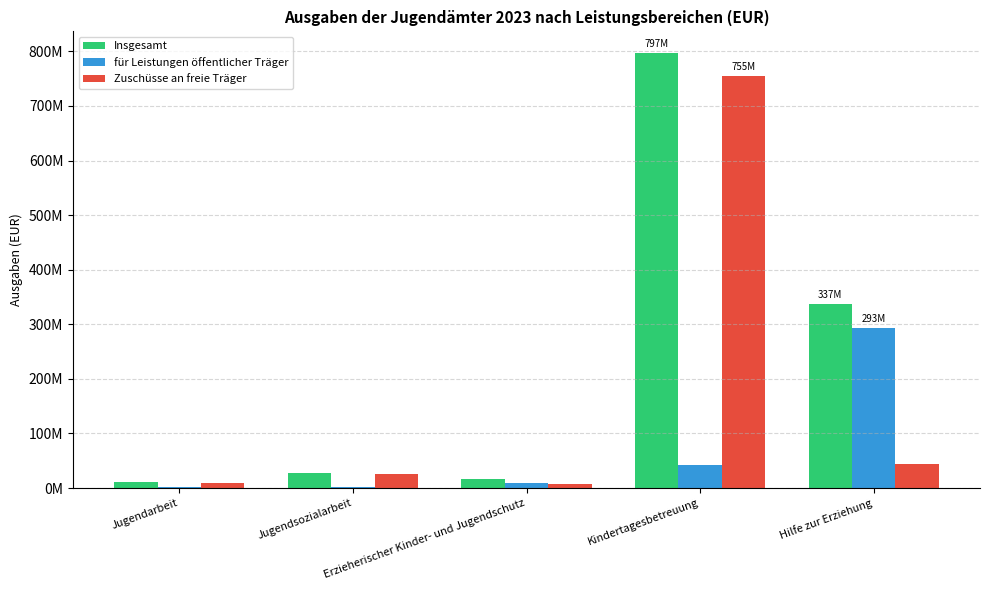

At Hilfe zur Erziehung, list the series in order from smallest to largest.

Zuschüsse an freie Träger, für Leistungen öffentlicher Träger, Insgesamt